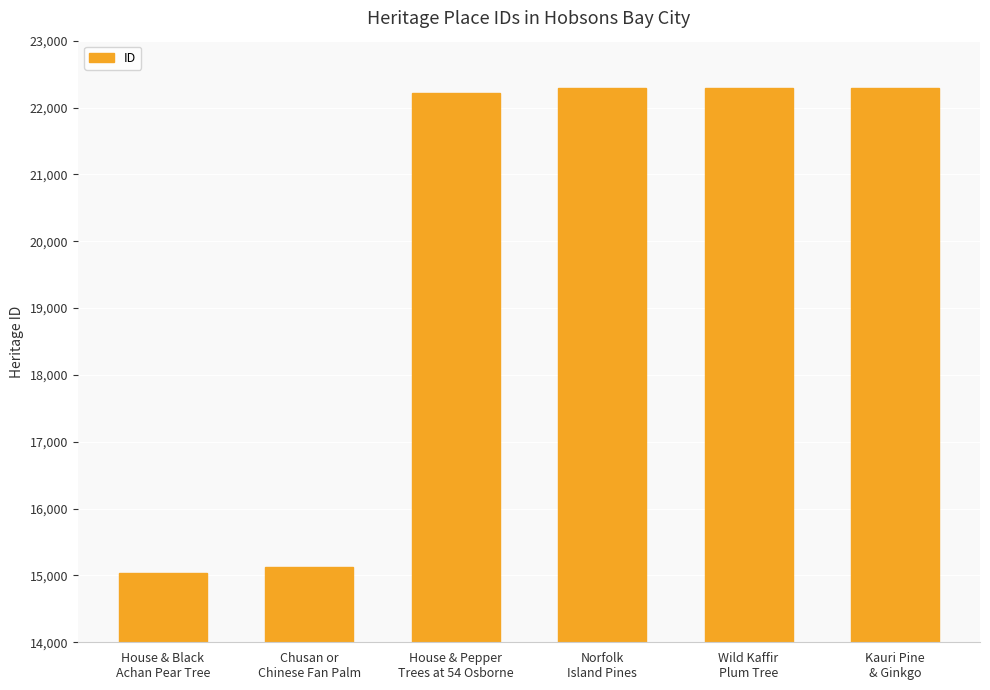

Are the bars grouped side by side (vs. stacked)?

No